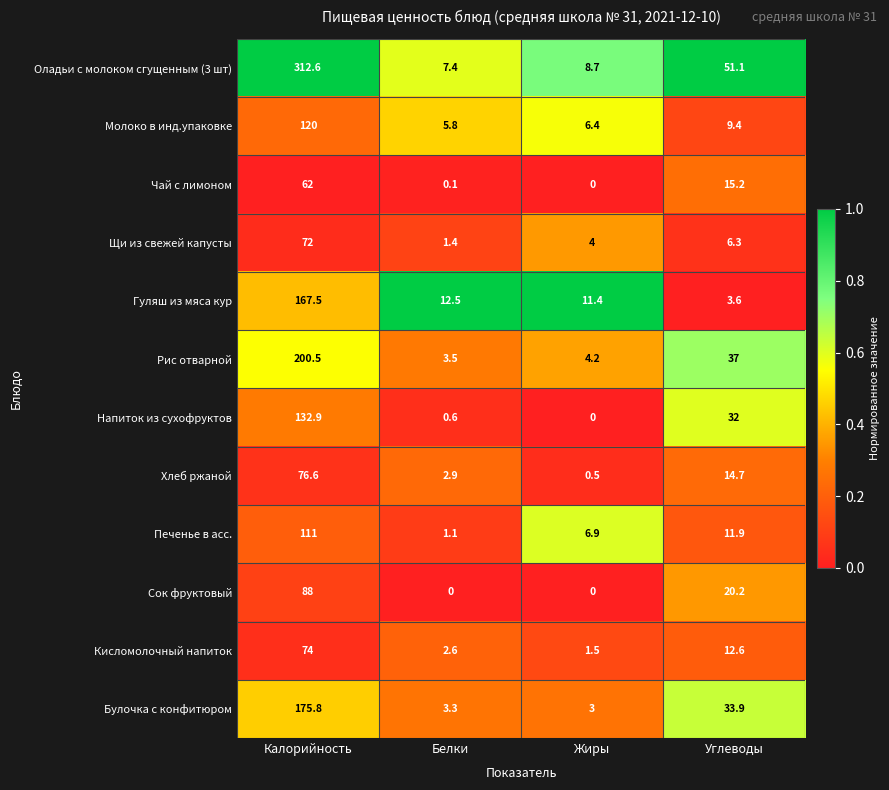

What is the total value across all series at Калорийность?

1592.9